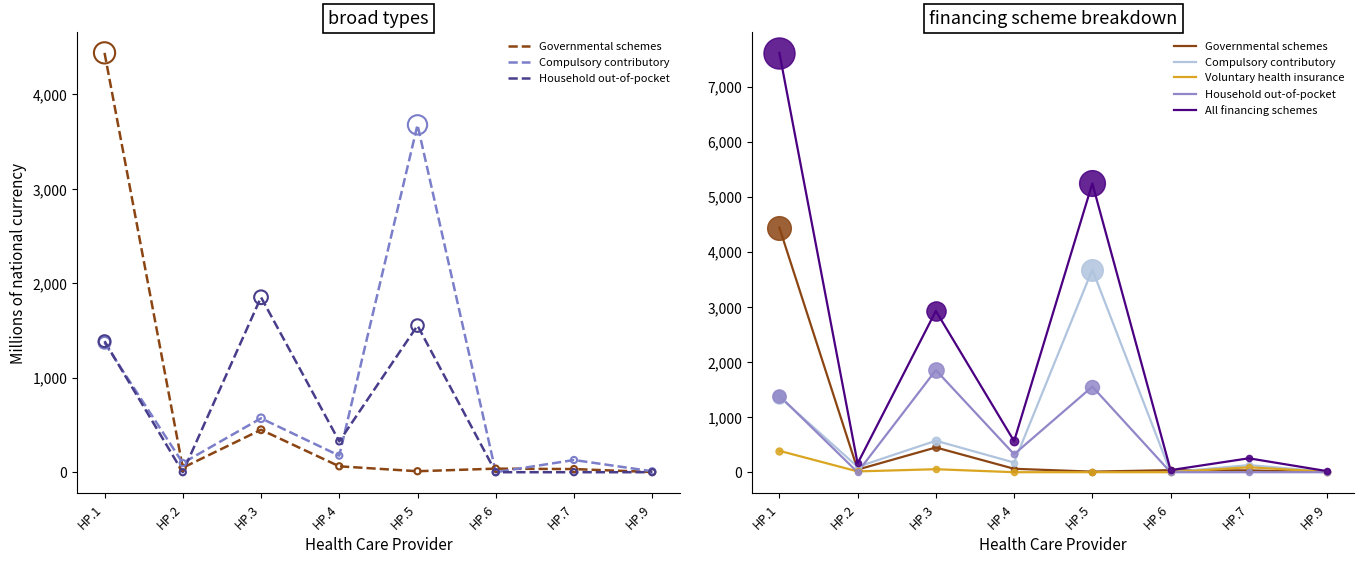

Which series has the largest Y range (max minus min)?

All financing schemes